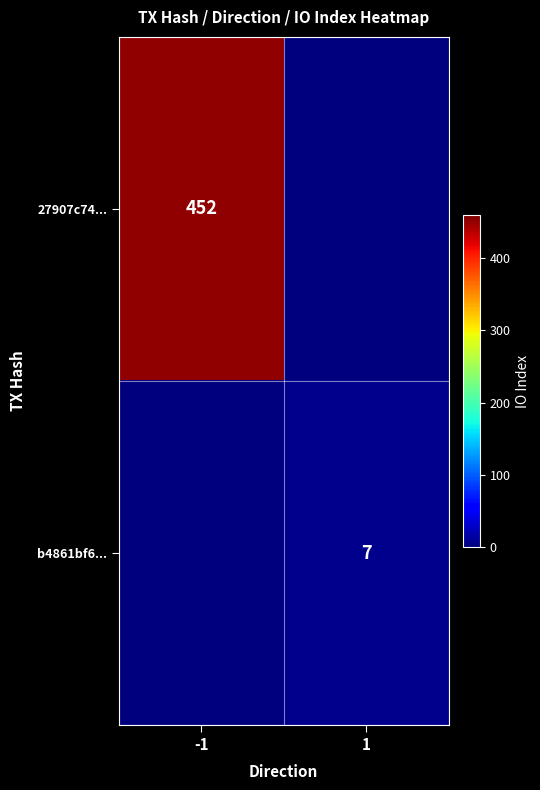

What is the difference between the highest and lowest values at -1?

452